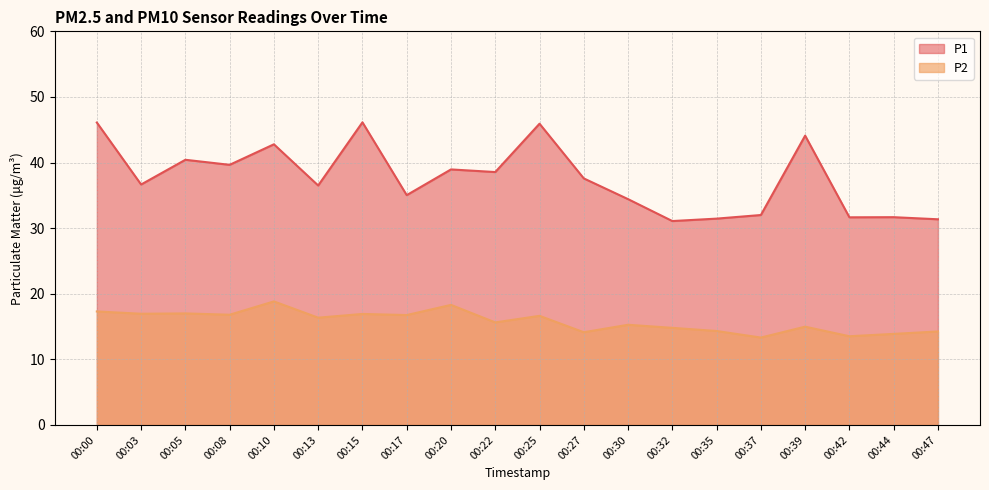

What are all the series names shown in the legend?

P1, P2